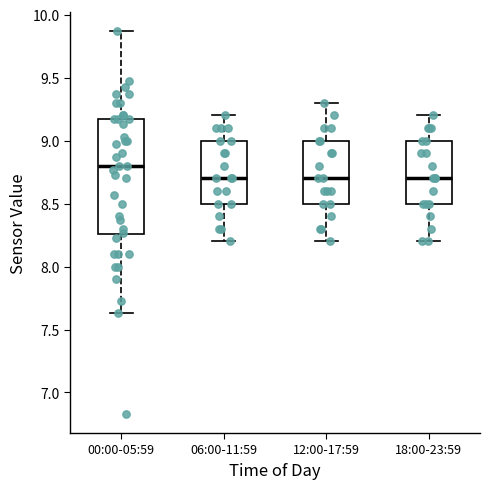

Where does the median line of the box for 12:00-17:59 sit on the y-axis? The values are not printed on the chart, so give them approximately, as read against the axis.

8.70